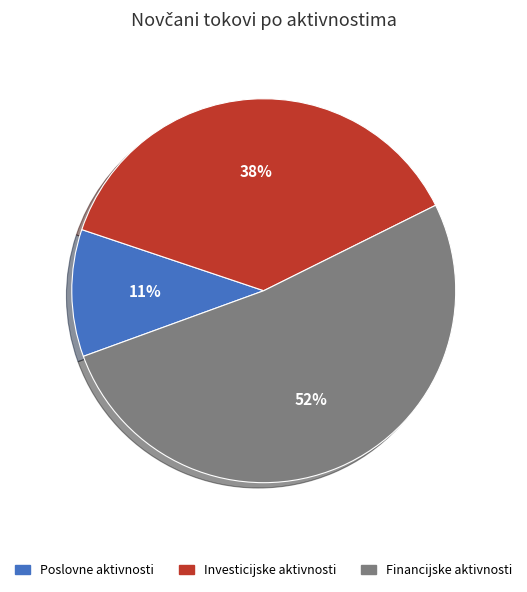

Is there any slice that represents more than half of the pie?

Yes